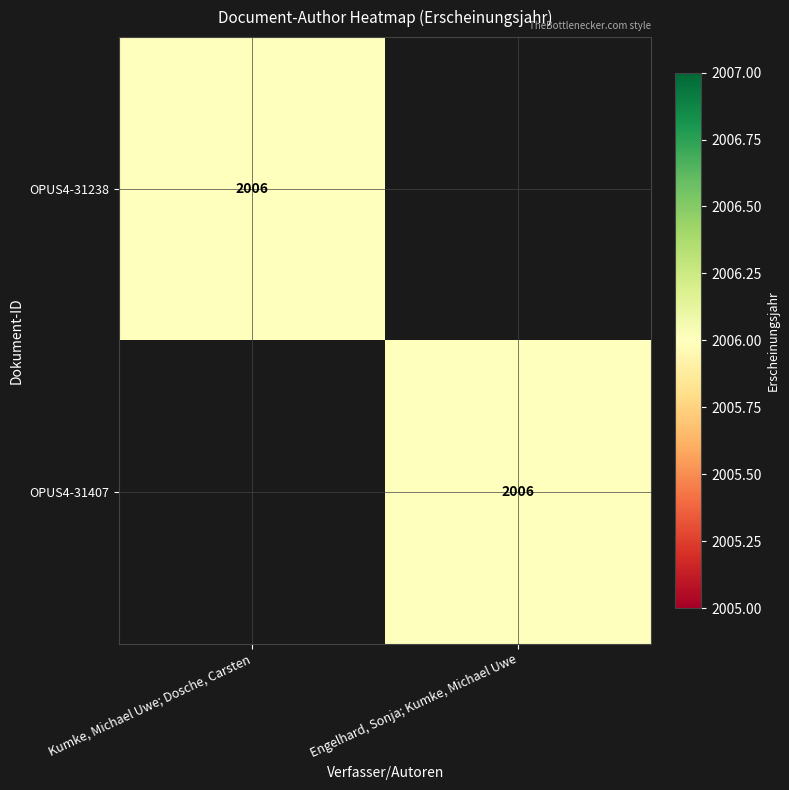

True or false: OPUS4-31407 has a value of 2977 at Engelhard, Sonja; Kumke, Michael Uwe.

False